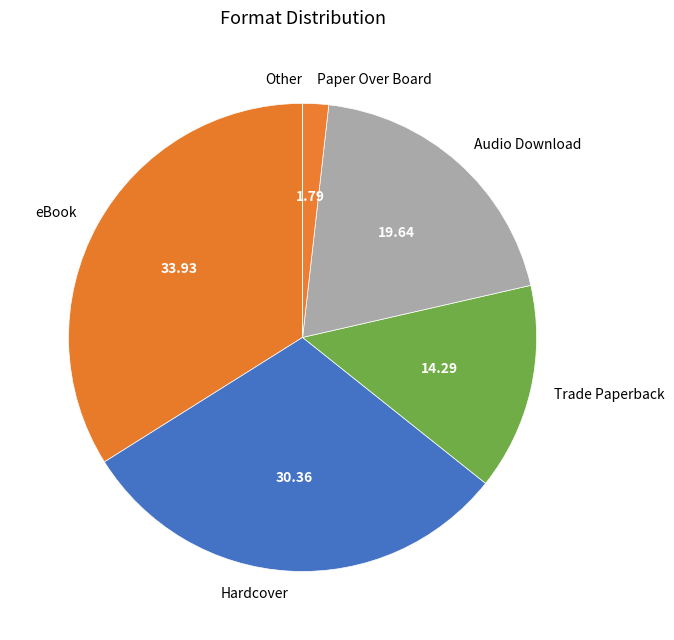

Do Audio Download and Trade Paperback together represent more than half of the pie?

No